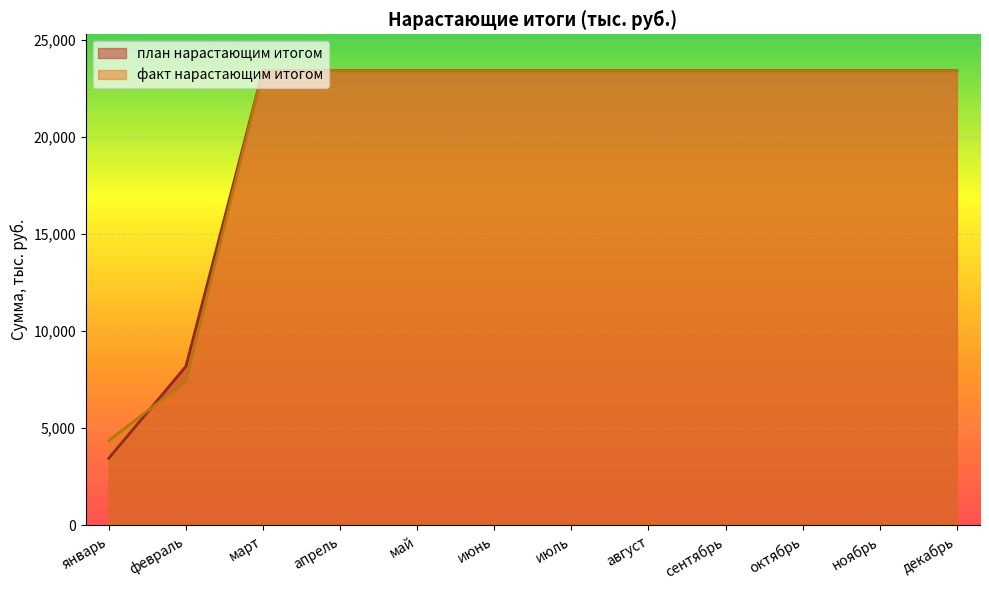

Reading left to right, transcribe all the data shown in this chart.

план нарастающим итогом: январь=3453.9	февраль=8185.3	март=23415.1	апрель=23415.1	май=23415.1	июнь=23415.1	июль=23415.1	август=23415.1	сентябрь=23415.1	октябрь=23415.1	ноябрь=23415.1	декабрь=23415.1
факт нарастающим итогом: январь=4365.0	февраль=7417.4	март=23415.1	апрель=23415.1	май=23415.1	июнь=23415.1	июль=23415.1	август=23415.1	сентябрь=23415.1	октябрь=23415.1	ноябрь=23415.1	декабрь=23415.1